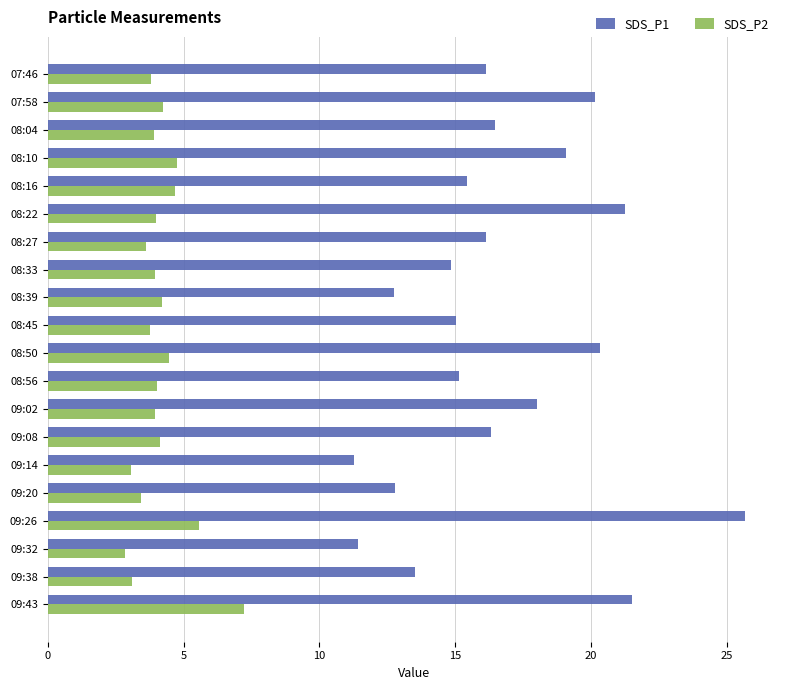

Rank the series by their average value, from lowest to highest.

SDS_P2, SDS_P1